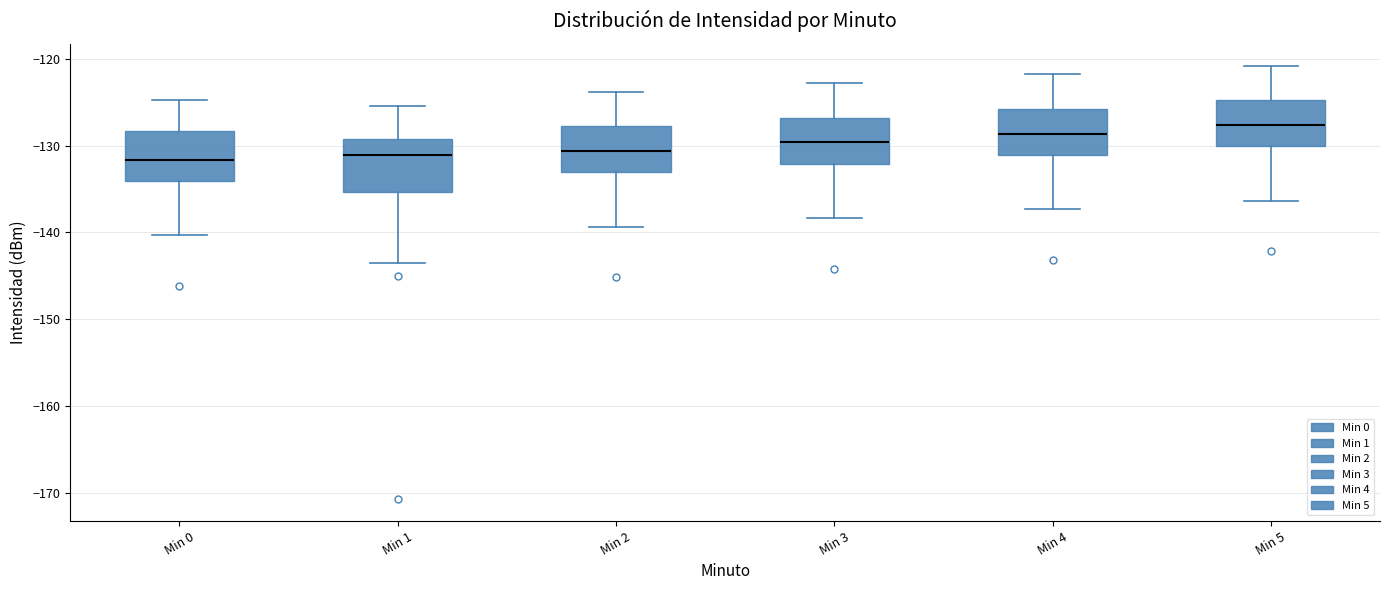

Reading left to right, read every box against the y-axis: the position of its median line, the range the box covers, and the ends of its whiskers. The values are not printed on the chart, so give them approximately, as read against the axis.

Min 0: median -132, box -134 to -128, whiskers -140 to -125
Min 1: median -131, box -135 to -129, whiskers -143 to -125
Min 2: median -131, box -133 to -128, whiskers -139 to -124
Min 3: median -130, box -132 to -127, whiskers -138 to -123
Min 4: median -129, box -131 to -126, whiskers -137 to -122
Min 5: median -128, box -130 to -125, whiskers -136 to -121